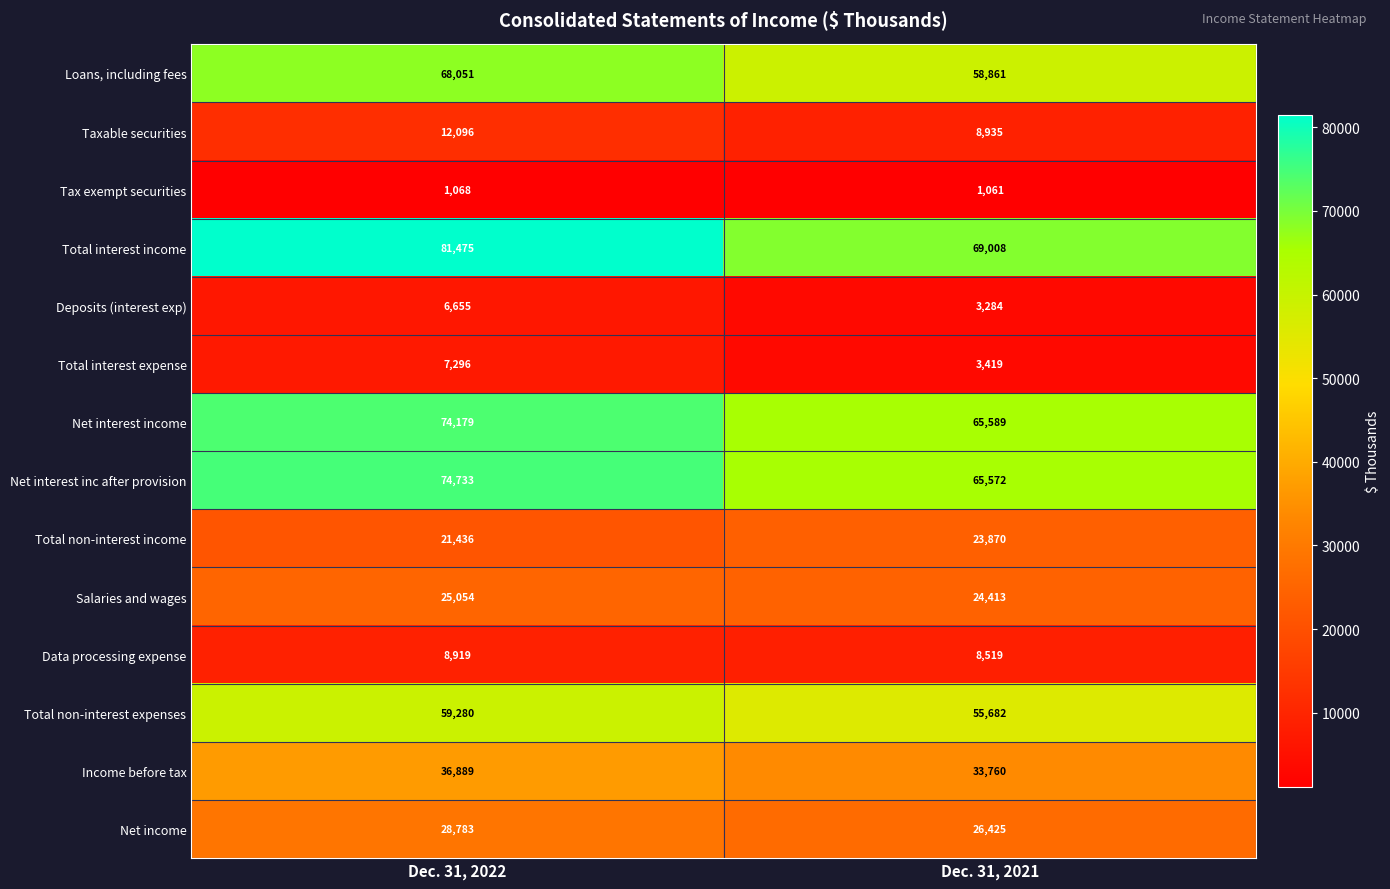

Reading right to left, what are all the values shown in this chart?

Loans, including fees: Dec. 31, 2021=58861	Dec. 31, 2022=68051
Taxable securities: Dec. 31, 2021=8935	Dec. 31, 2022=12096
Tax exempt securities: Dec. 31, 2021=1061	Dec. 31, 2022=1068
Total interest income: Dec. 31, 2021=69008	Dec. 31, 2022=81475
Deposits (interest exp): Dec. 31, 2021=3284	Dec. 31, 2022=6655
Total interest expense: Dec. 31, 2021=3419	Dec. 31, 2022=7296
Net interest income: Dec. 31, 2021=65589	Dec. 31, 2022=74179
Net interest inc after provision: Dec. 31, 2021=65572	Dec. 31, 2022=74733
Total non-interest income: Dec. 31, 2021=23870	Dec. 31, 2022=21436
Salaries and wages: Dec. 31, 2021=24413	Dec. 31, 2022=25054
Data processing expense: Dec. 31, 2021=8519	Dec. 31, 2022=8919
Total non-interest expenses: Dec. 31, 2021=55682	Dec. 31, 2022=59280
Income before tax: Dec. 31, 2021=33760	Dec. 31, 2022=36889
Net income: Dec. 31, 2021=26425	Dec. 31, 2022=28783